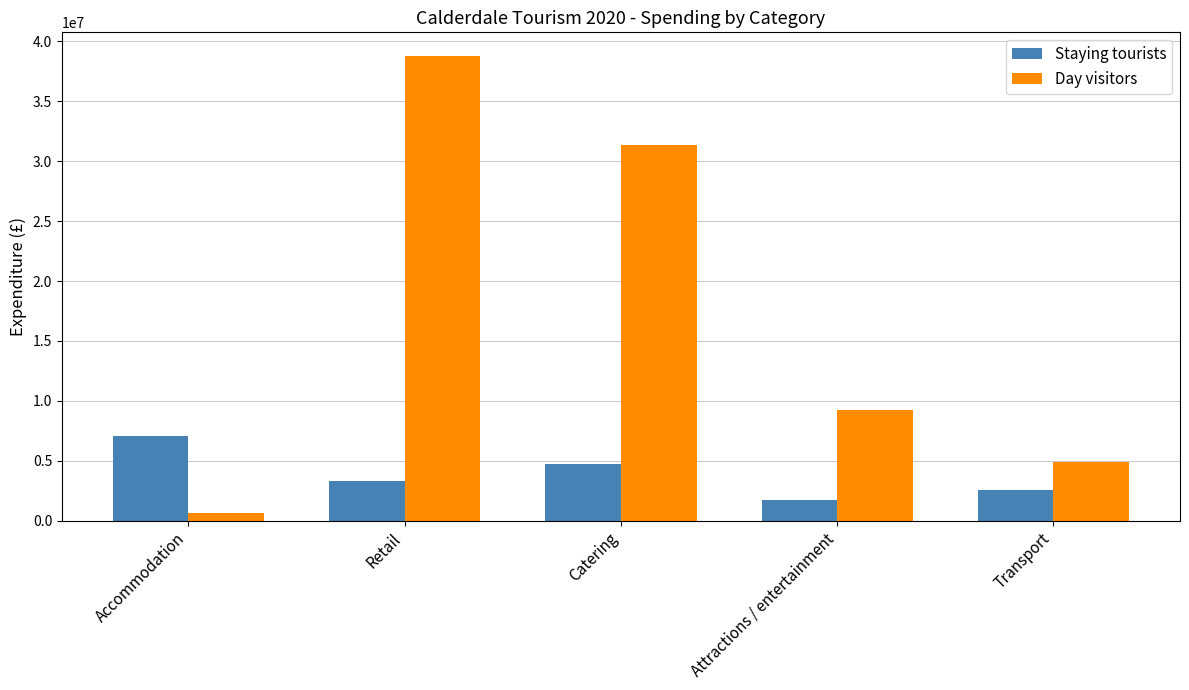

What is the value of the Staying tourists bar at the 3rd from the left?

4705000